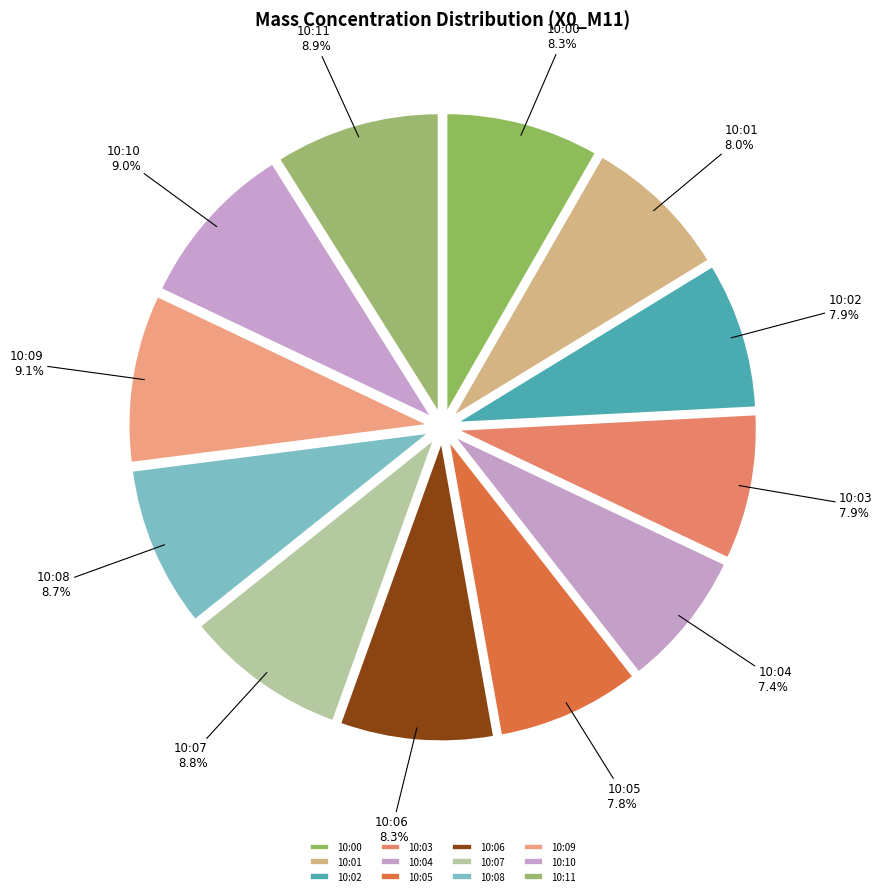

Is there a majority slice in this chart?

No